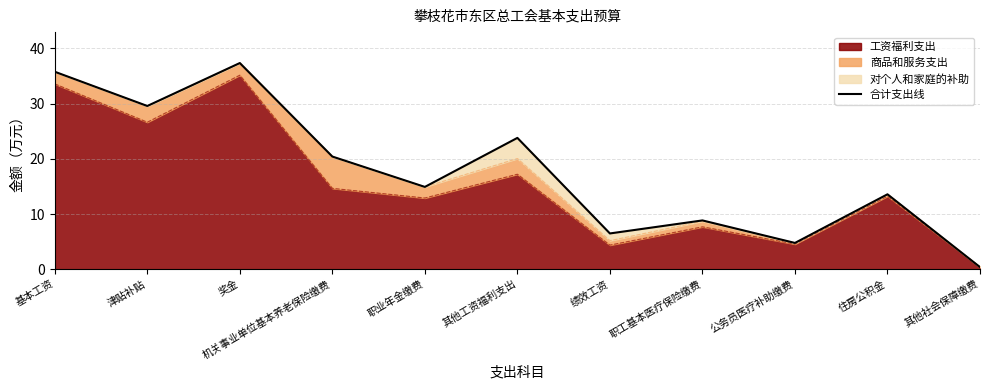

Reading left to right, list all the values displayed in this chart.

基本工资=35.8	津贴补贴=29.6	奖金=37.4	机关事业单位基本养老保险缴费=20.4	职业年金缴费=14.9	其他工资福利支出=23.8	绩效工资=6.5	职工基本医疗保险缴费=8.8	公务员医疗补助缴费=4.8	住房公积金=13.6	其他社会保障缴费=0.4